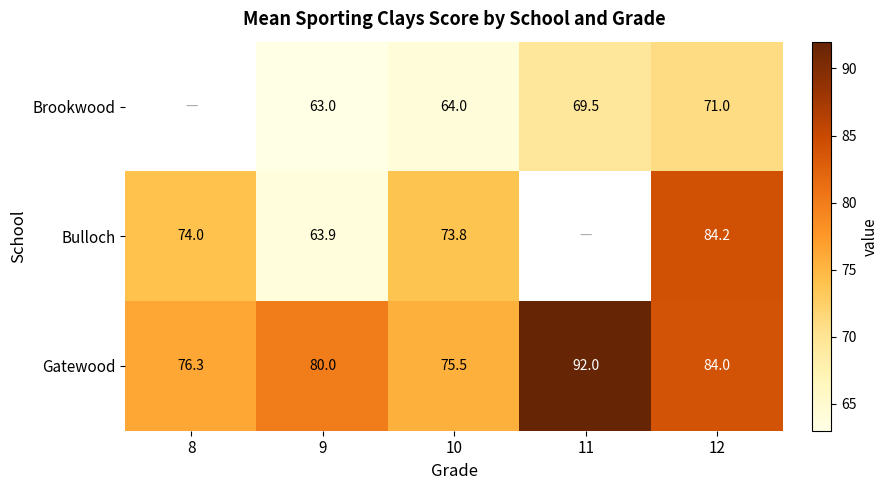

List the labels in order of Gatewood value, smallest first.

10, 8, 9, 12, 11